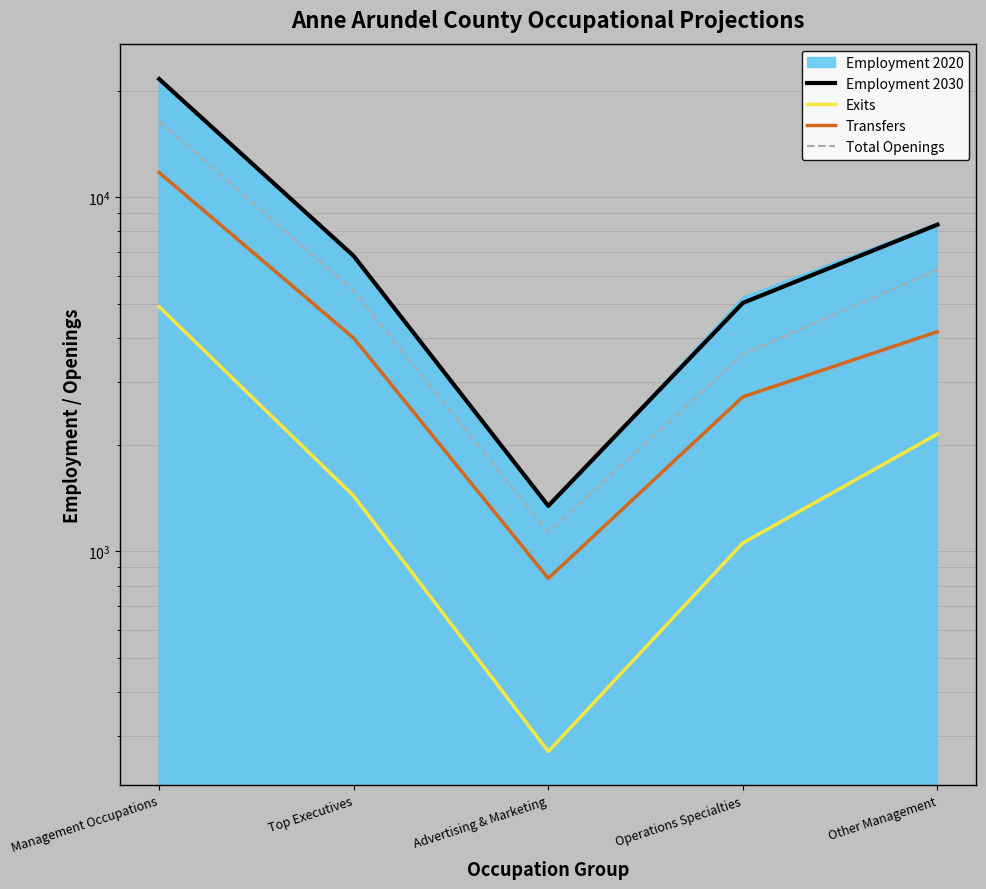

What is the spread (max minus min) of values at Top Executives?

5386